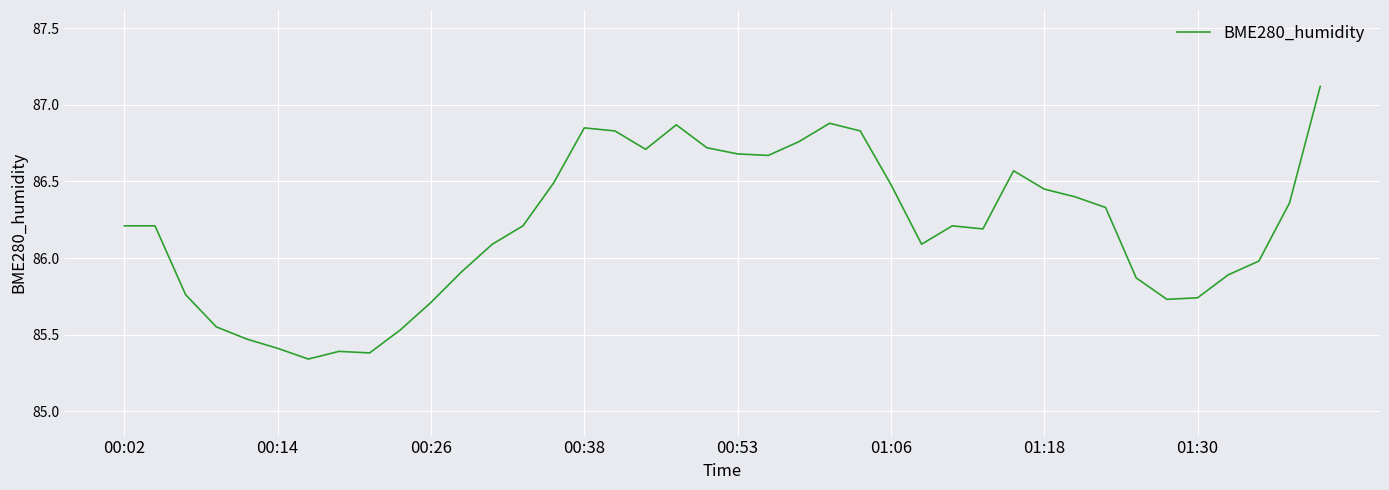

What is the greatest value displayed?

87.1